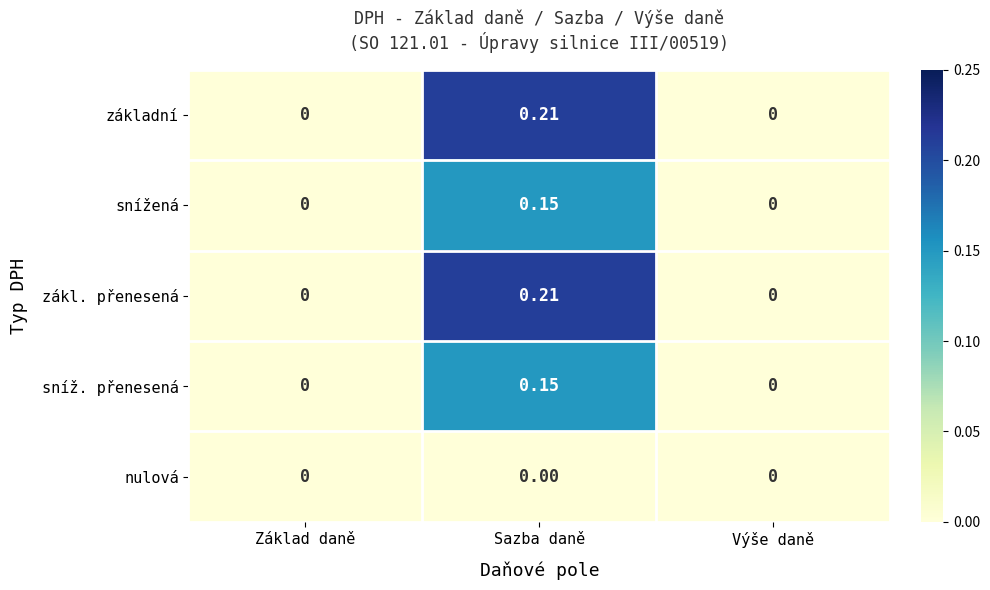

Is the value of nulová at Výše daně greater than the value of snížená at Sazba daně?

No